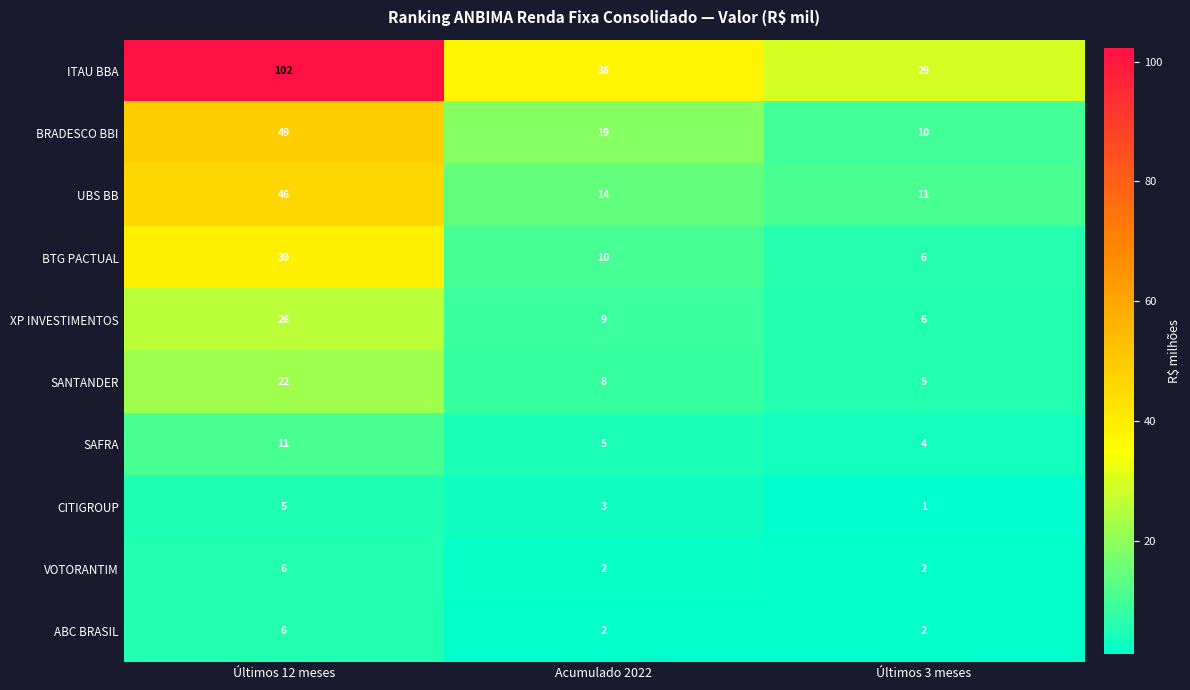

Reading left to right, extract all data points from this chart.

ITAU BBA: Últimos 12 meses=102	Acumulado 2022=38	Últimos 3 meses=29
BRADESCO BBI: Últimos 12 meses=49	Acumulado 2022=19	Últimos 3 meses=10
UBS BB: Últimos 12 meses=46	Acumulado 2022=14	Últimos 3 meses=11
BTG PACTUAL: Últimos 12 meses=39	Acumulado 2022=10	Últimos 3 meses=6
XP INVESTIMENTOS: Últimos 12 meses=26	Acumulado 2022=9	Últimos 3 meses=6
SANTANDER: Últimos 12 meses=22	Acumulado 2022=8	Últimos 3 meses=5
SAFRA: Últimos 12 meses=11	Acumulado 2022=5	Últimos 3 meses=4
CITIGROUP: Últimos 12 meses=5	Acumulado 2022=3	Últimos 3 meses=1
VOTORANTIM: Últimos 12 meses=6	Acumulado 2022=2	Últimos 3 meses=2
ABC BRASIL: Últimos 12 meses=6	Acumulado 2022=2	Últimos 3 meses=2